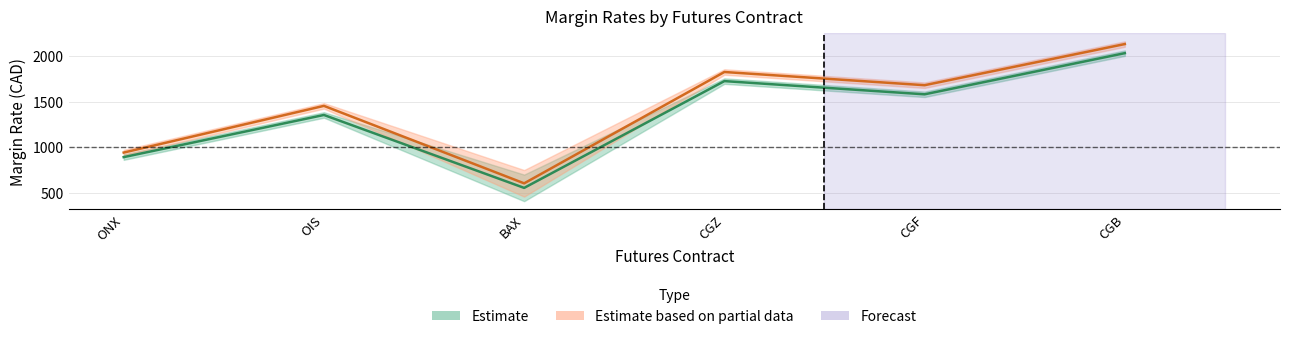

At which category is the sum across all series the highest?

CGB